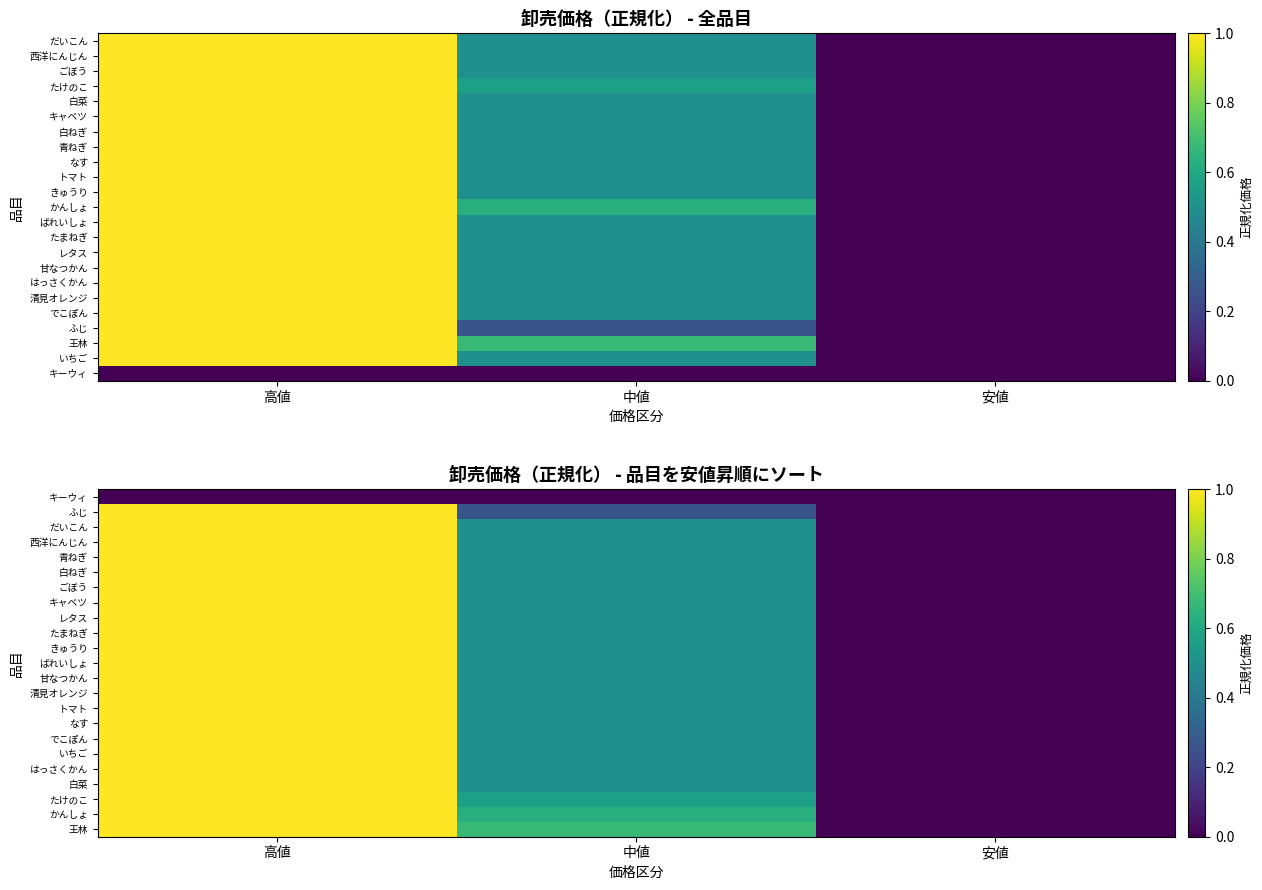

The キャベツ series shows 0.4 at 安値. True or false?

False